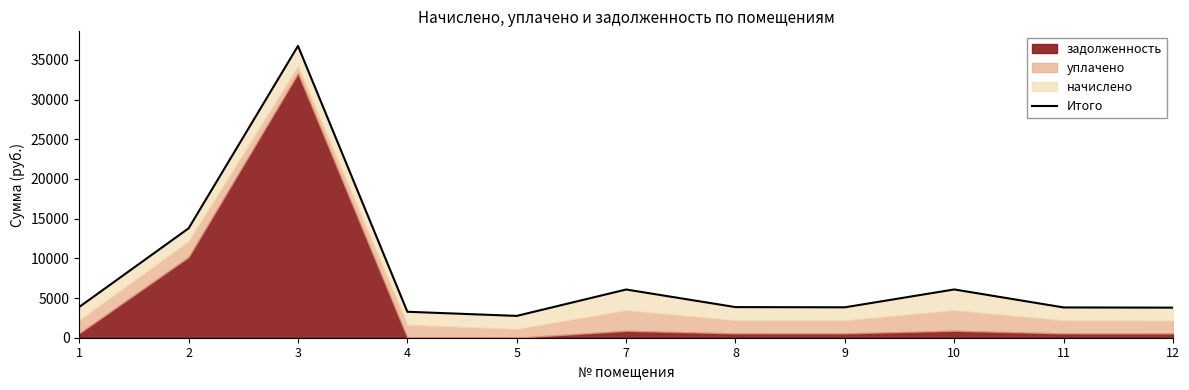

What is the value of the 11th point from the left?

3789.4